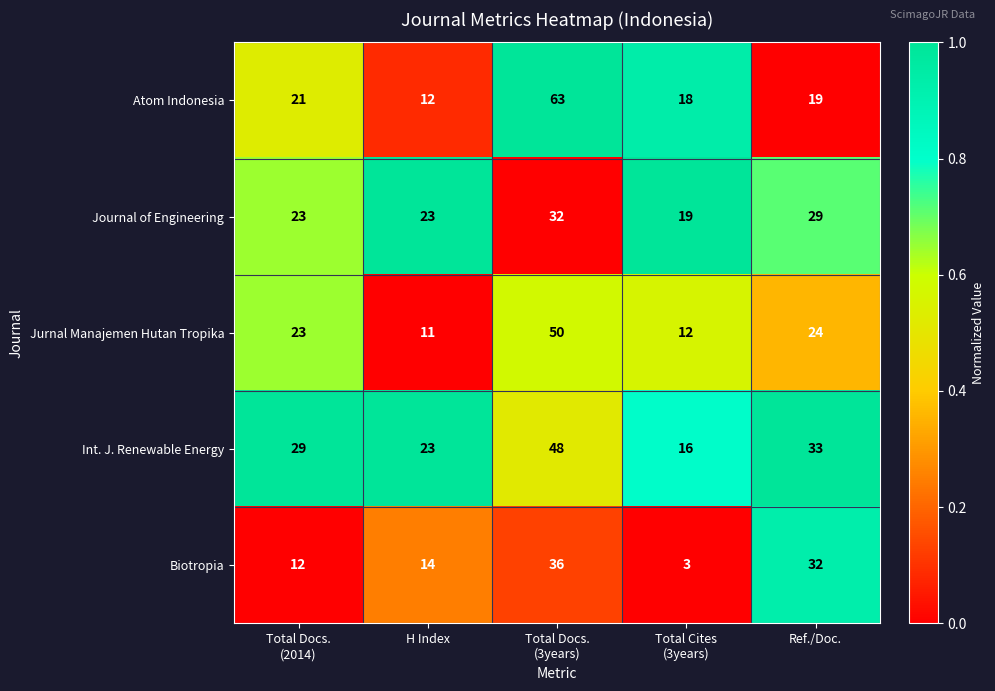

The Atom Indonesia series shows 6 at H Index. True or false?

False